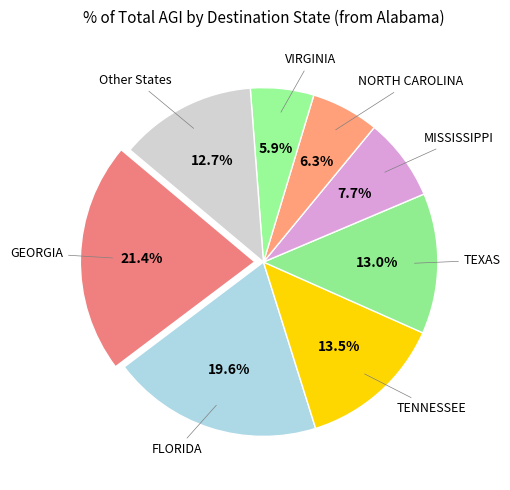

Which slice is the largest?

GEORGIA